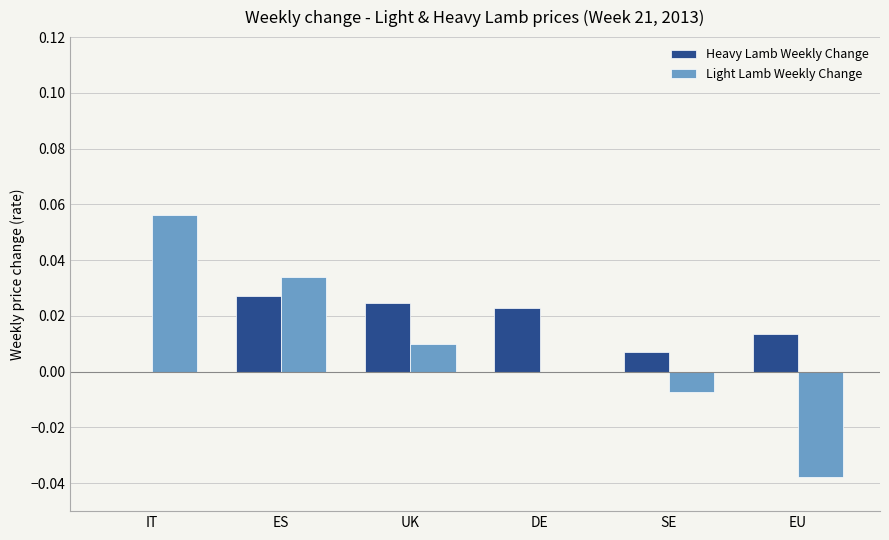

The Heavy Lamb Weekly Change series shows 0.0 at ES. True or false?

True